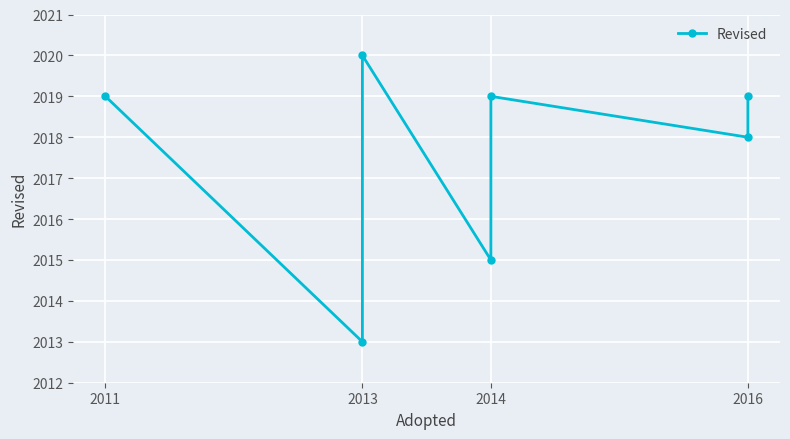

At which category does the data reach its first local valley?

2013